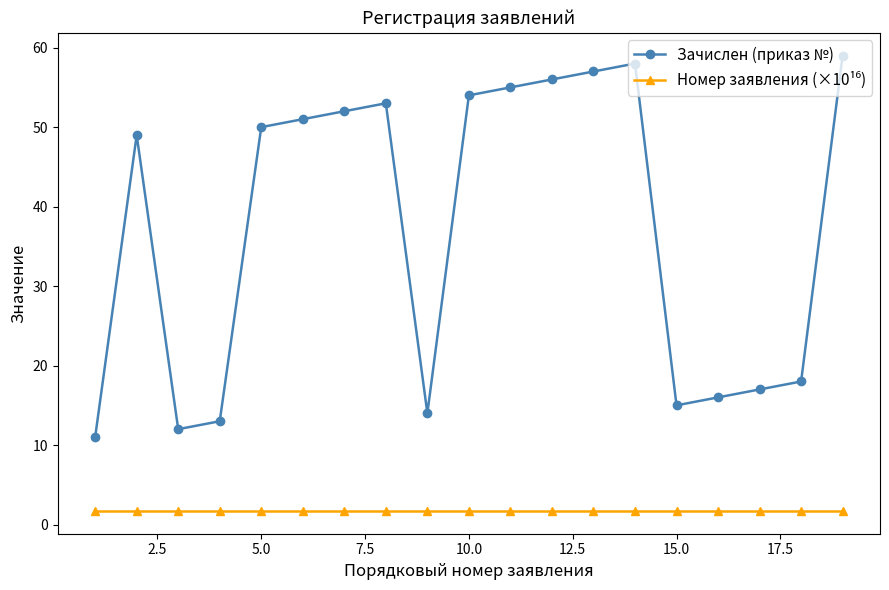

What is the sum of all Зачислен (приказ №) values?

710.0